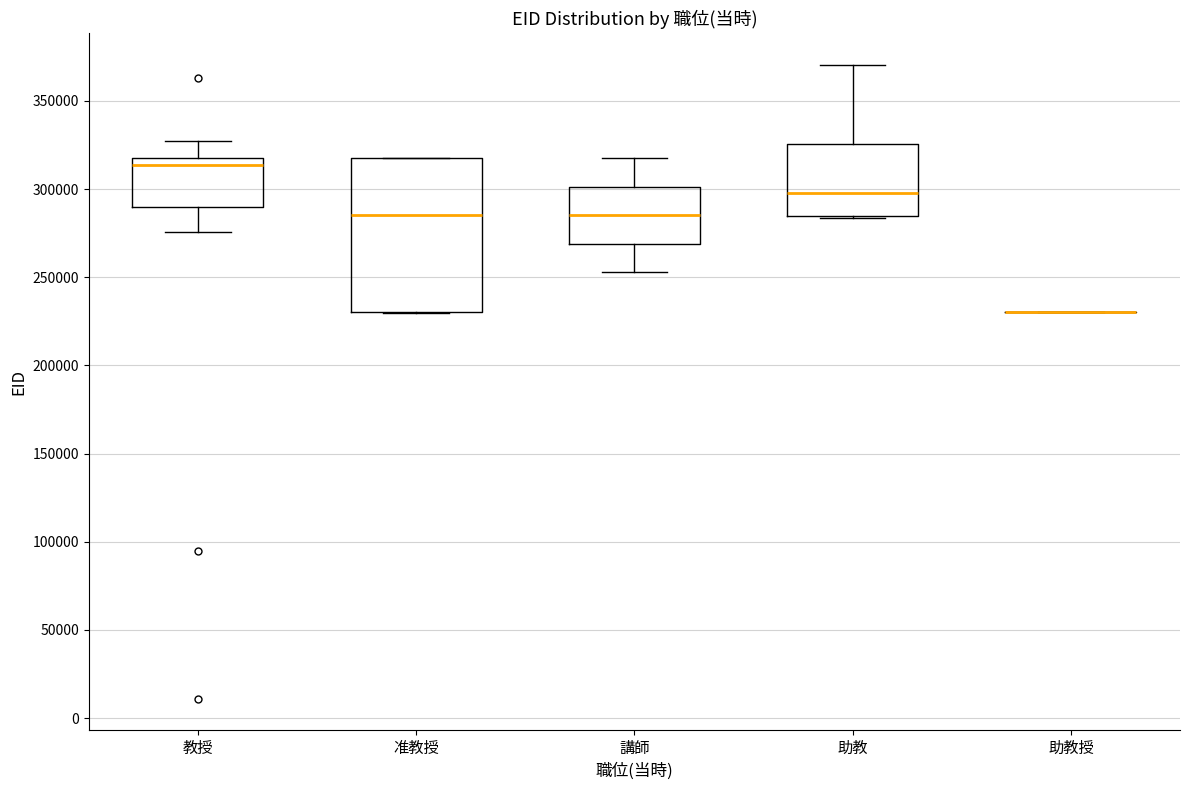

Reading left to right, transcribe this box plot: for each box, give where its median line is, the range the box spans, and where its two whiskers end, as read against the y-axis. The values are not printed on the chart, so give them approximately, as read against the axis.

教授: median 315000, box 290000 to 320000, whiskers 275000 to 325000
准教授: median 285000, box 230000 to 320000, whiskers 230000 to 320000
講師: median 285000, box 270000 to 300000, whiskers 255000 to 320000
助教: median 300000, box 285000 to 325000, whiskers 285000 to 370000
助教授: box collapsed to a line at 230000, whiskers 230000 to 230000